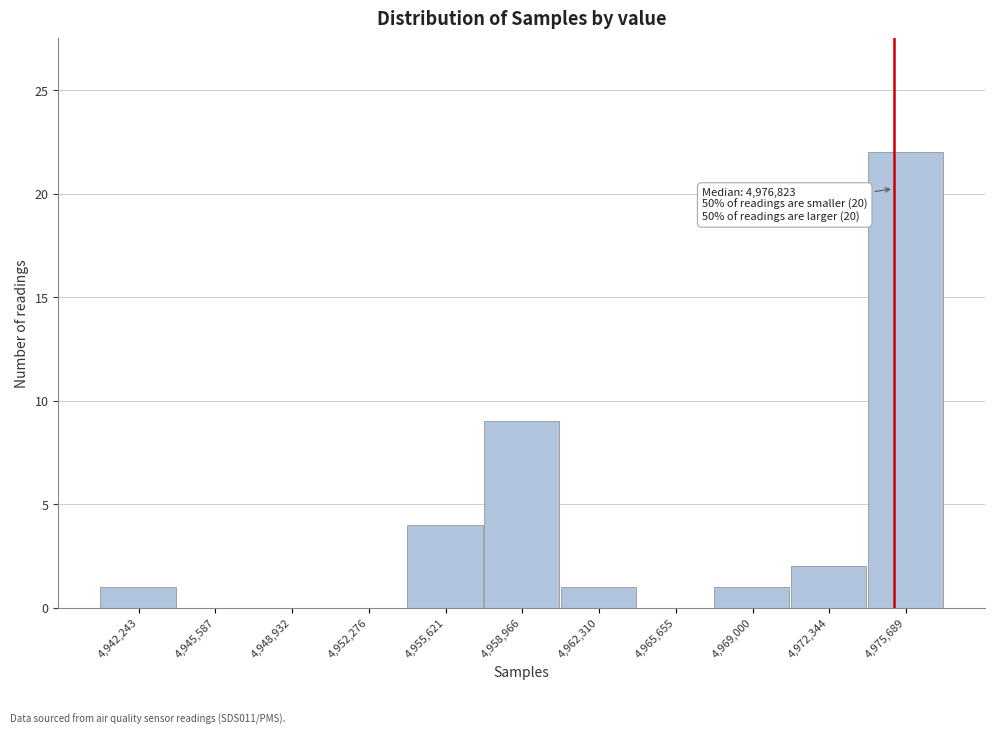

Reading left to right, extract all data points from this chart.

4,942,243=1	4,945,587=0	4,948,932=0	4,952,276=0	4,955,621=4	4,958,966=9	4,962,310=1	4,965,655=0	4,969,000=1	4,972,344=2	4,975,689=22